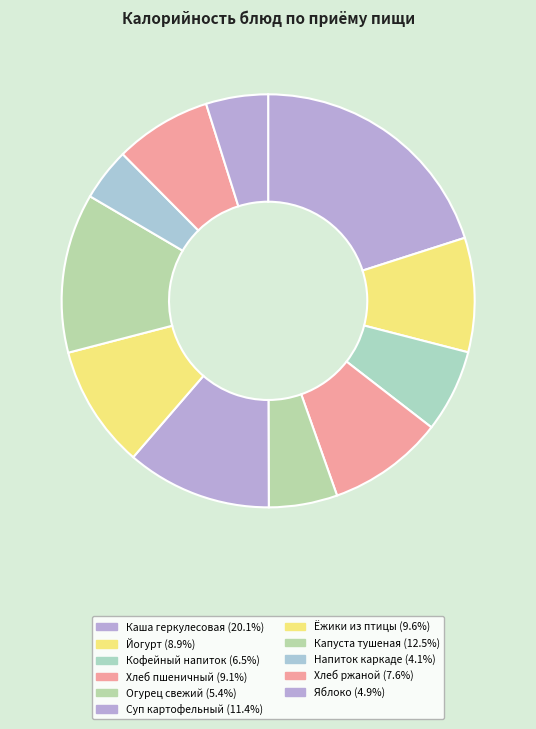

How many segments does this pie chart have?

11